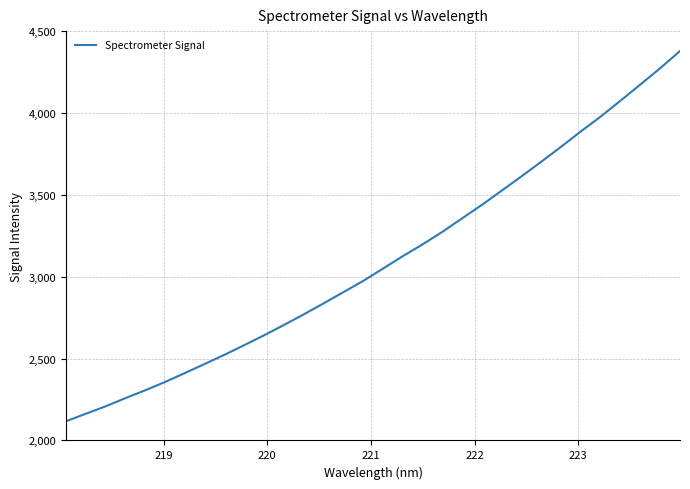

What is the maximum value shown in the chart?

4378.5